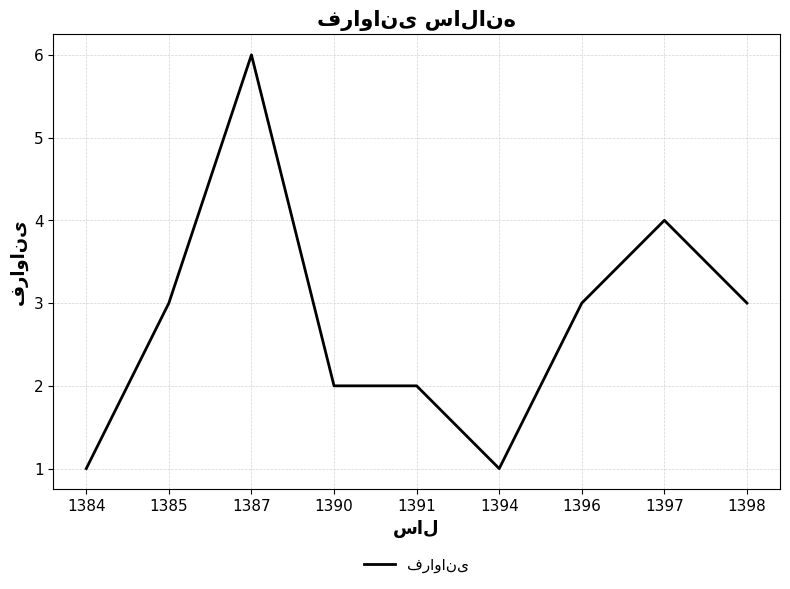

Read the value at 1397.

4